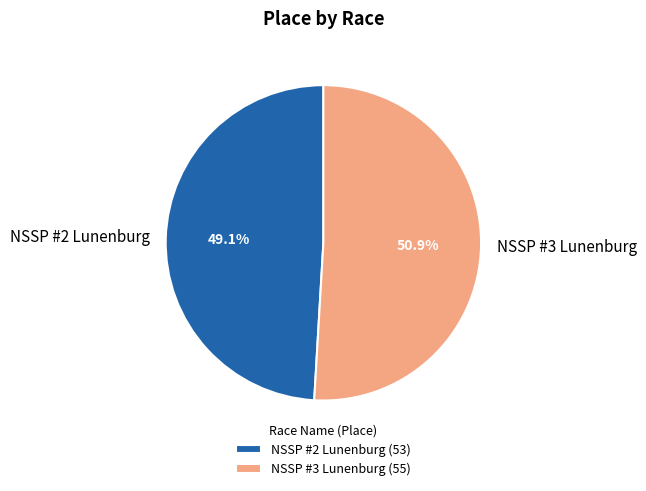

Count the number of slices in the pie.

2